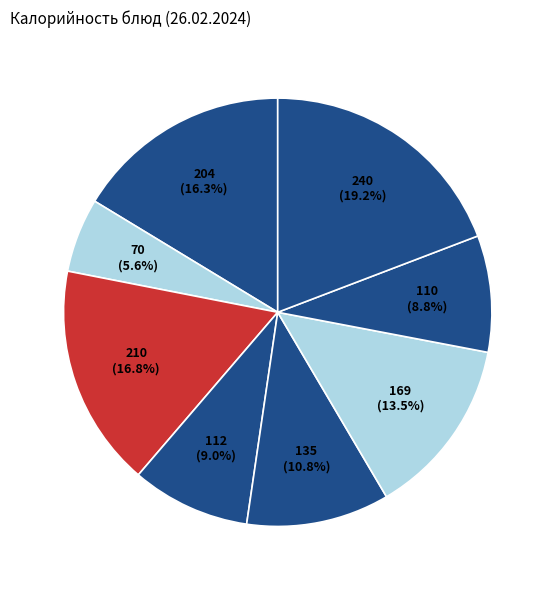

Which category has the smallest portion of the pie?

кофе с молоком и печеньем